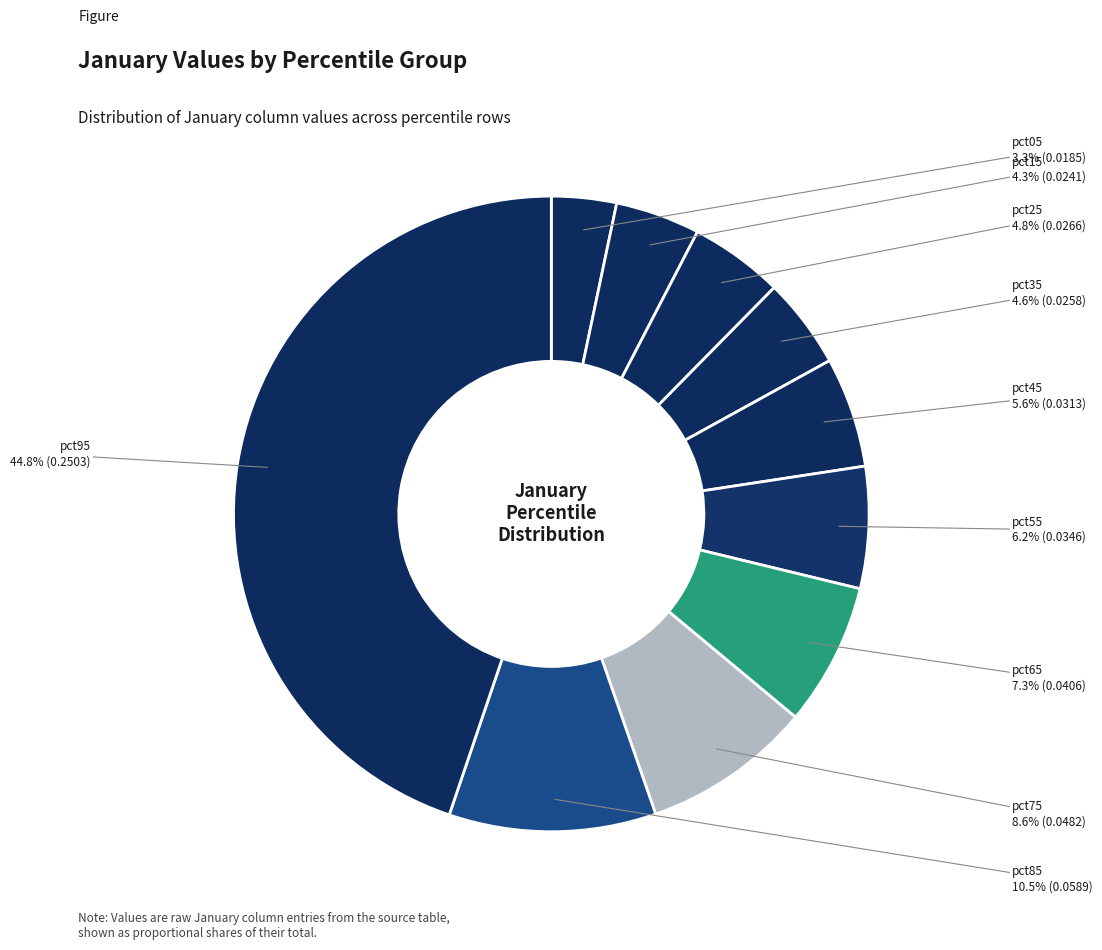

How many segments does this pie chart have?

10